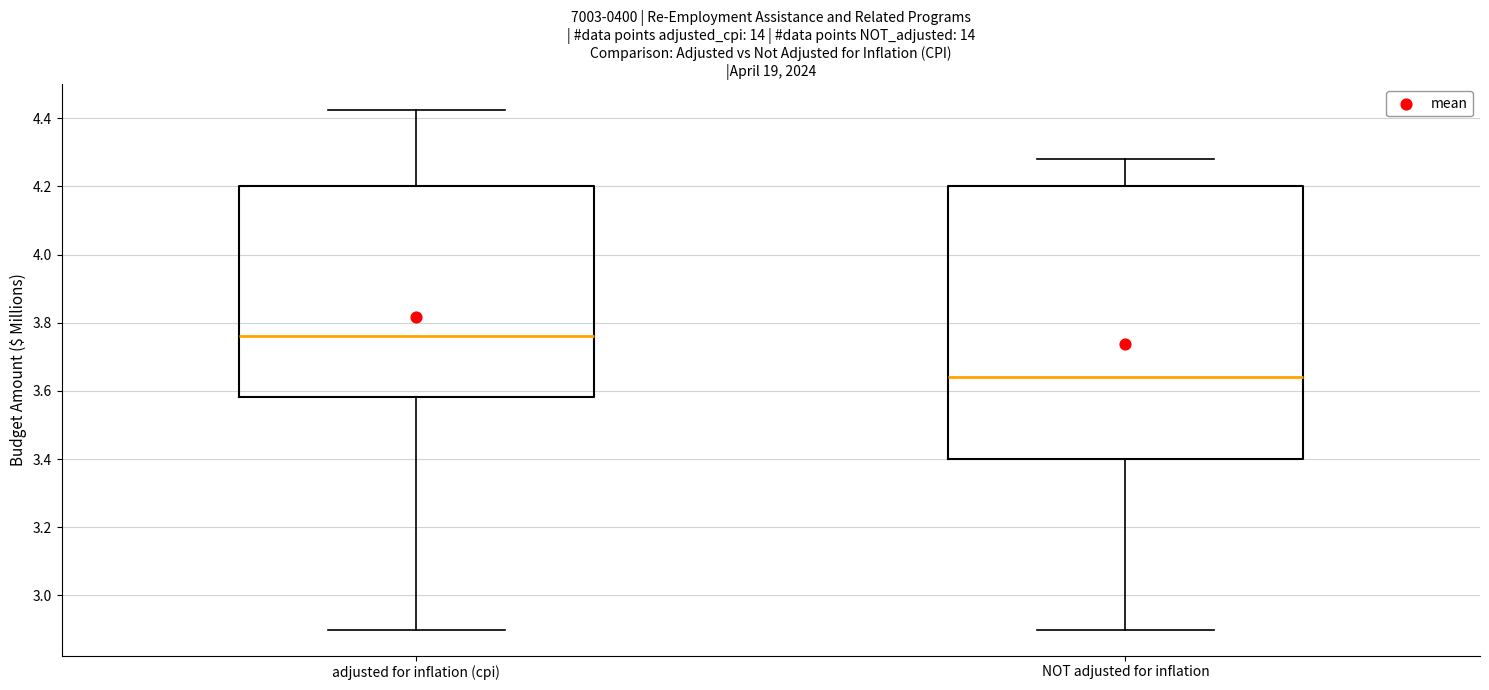

Comparing the boxes themselves (not the whiskers), which one is the tallest?

NOT adjusted for inflation